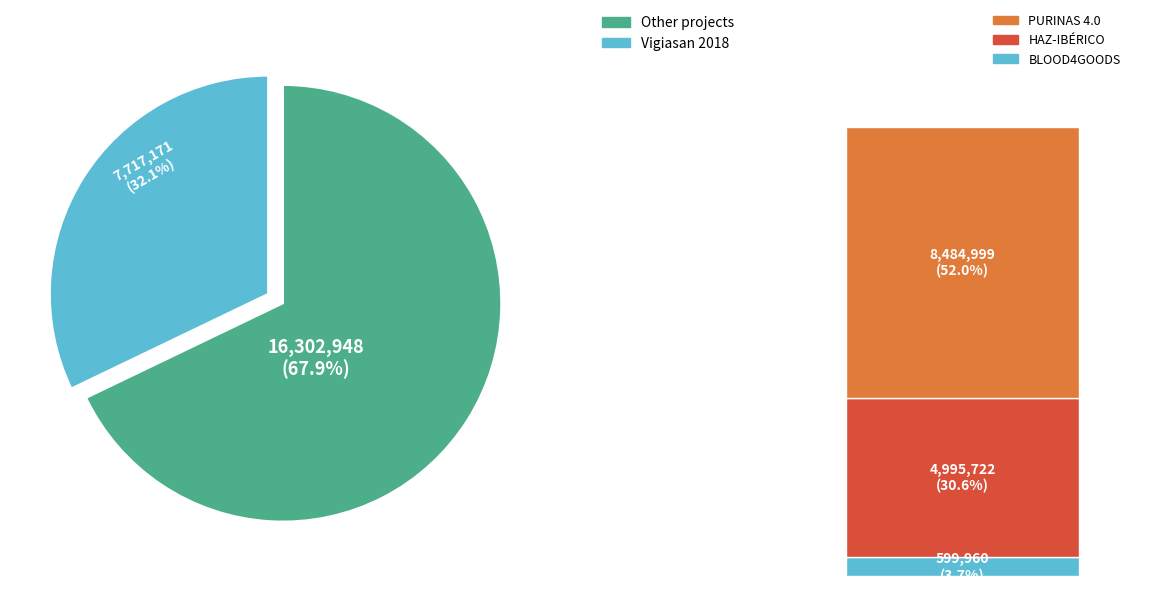

True or false: BLOOD4GOODS accounts for 1% of the total.

False